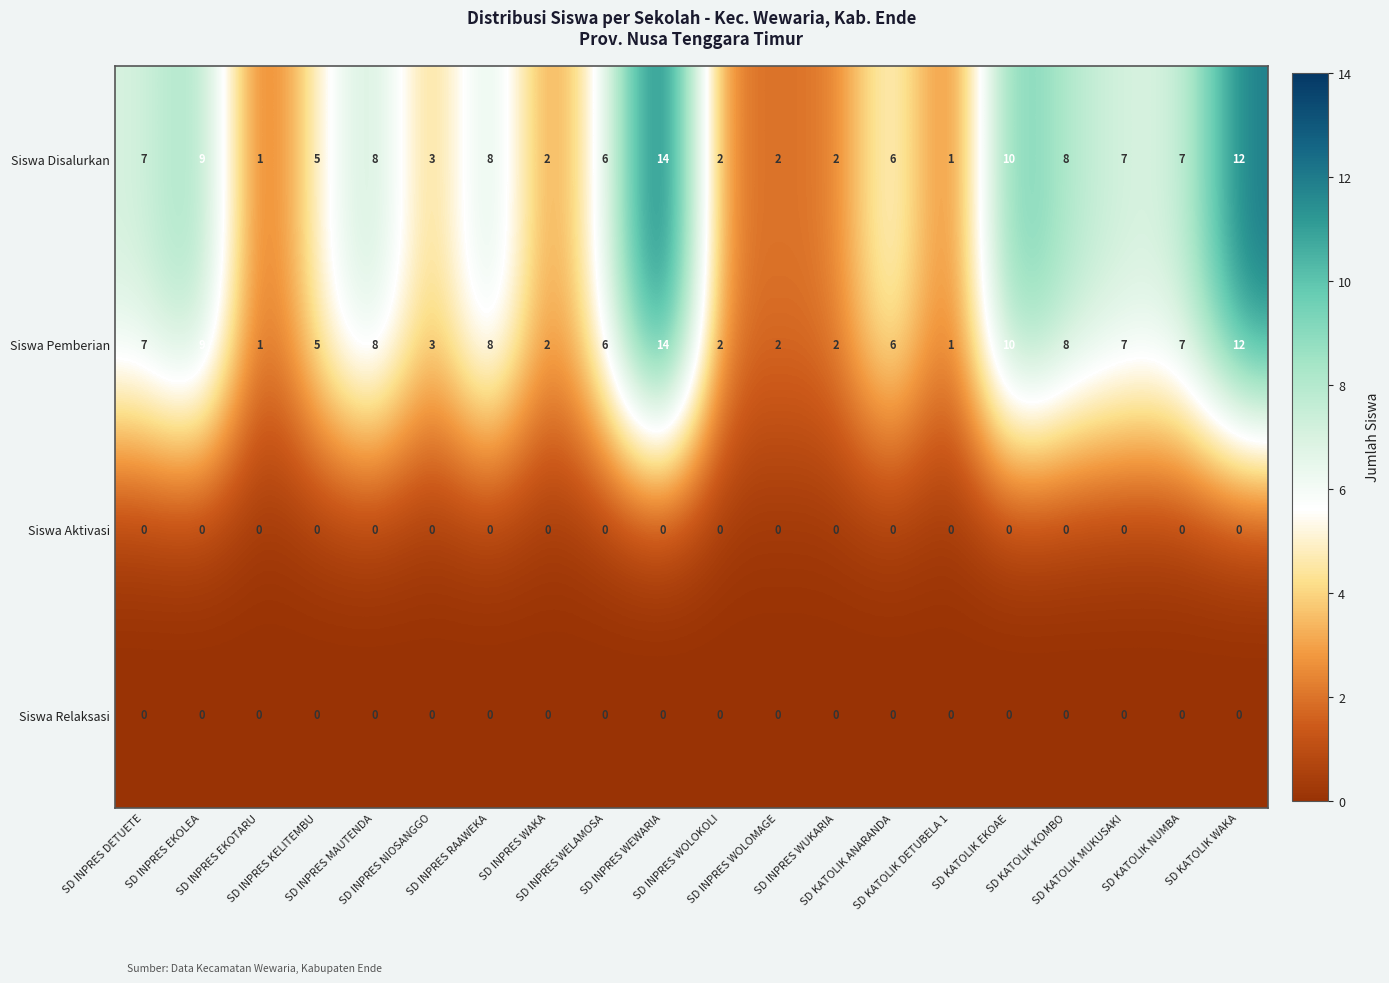

What is the difference between the maximum and second lowest values in the Siswa Disalurkan series?

13